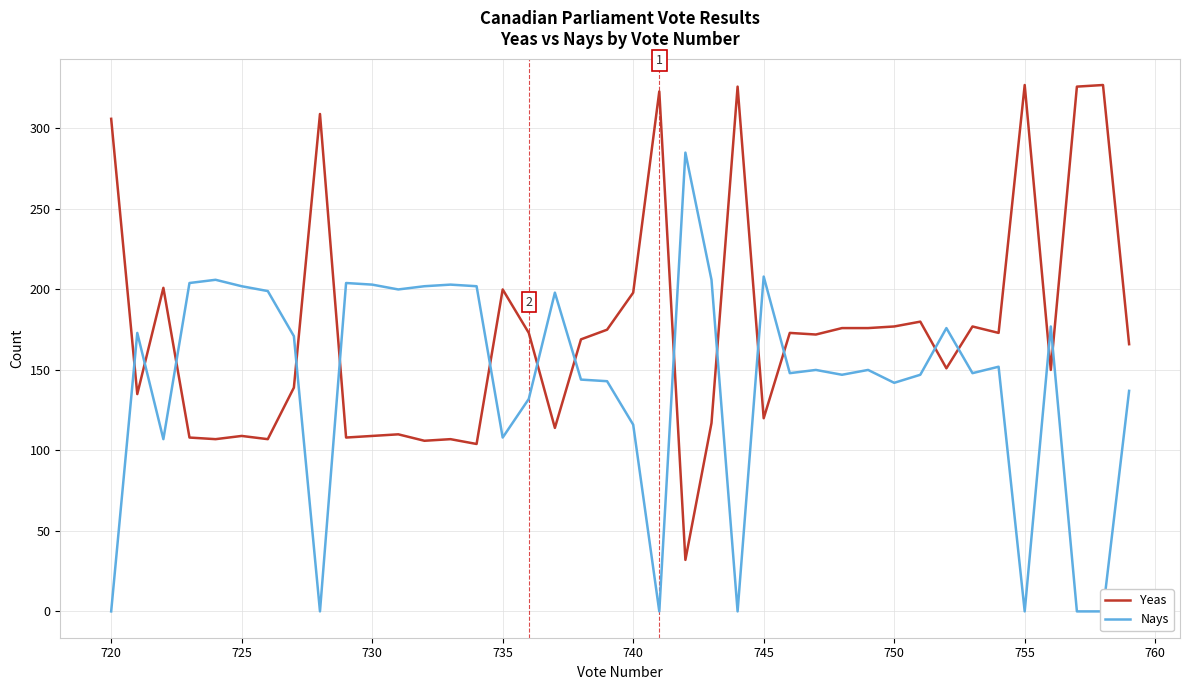

What is the lowest value of the Yeas series?

32